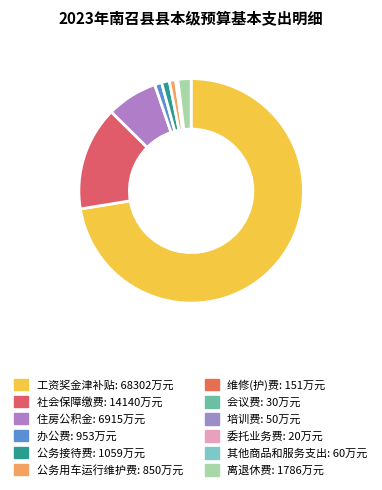

What is the smallest slice in the pie chart?

委托业务费